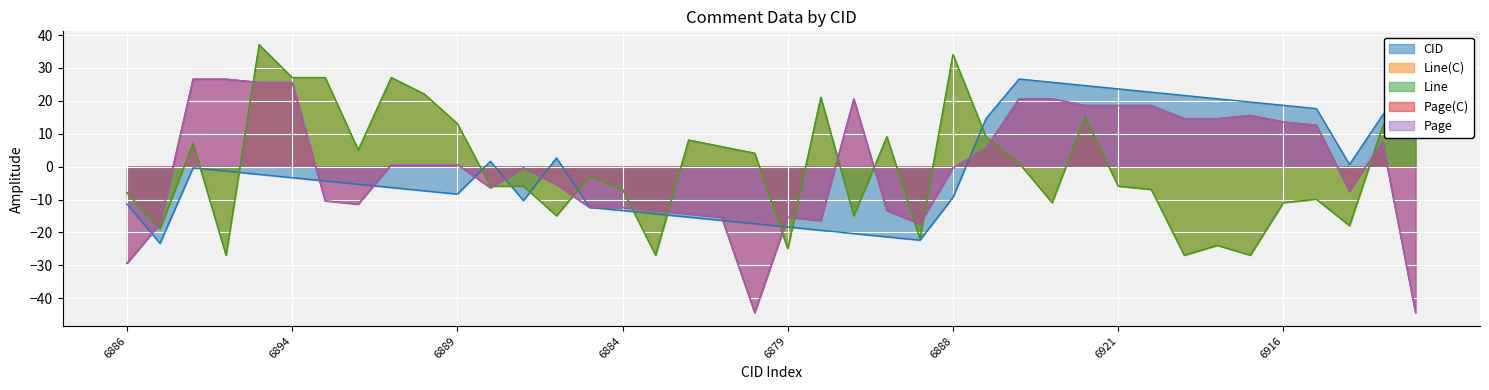

How many intersections are there between CID and Page(C)?

10